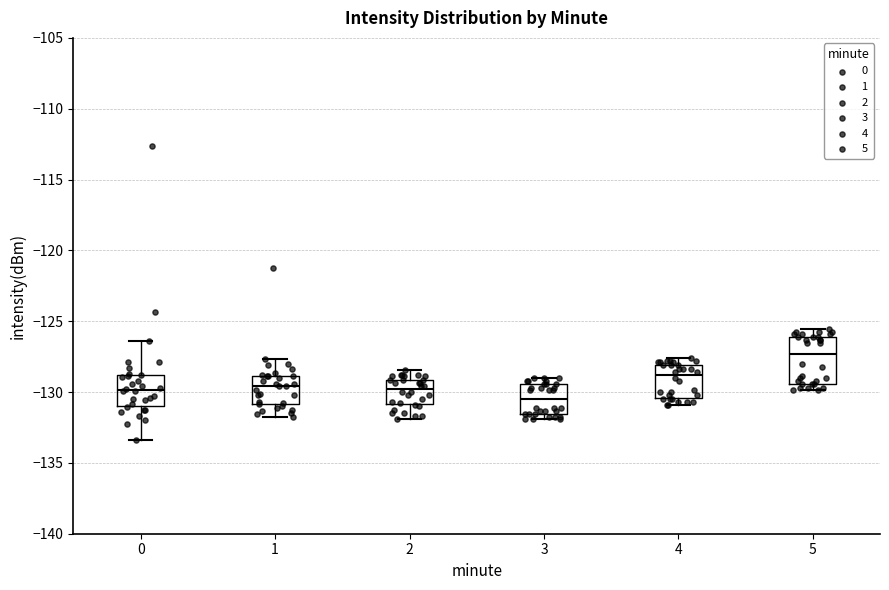

Which box's median line is the lowest?

3